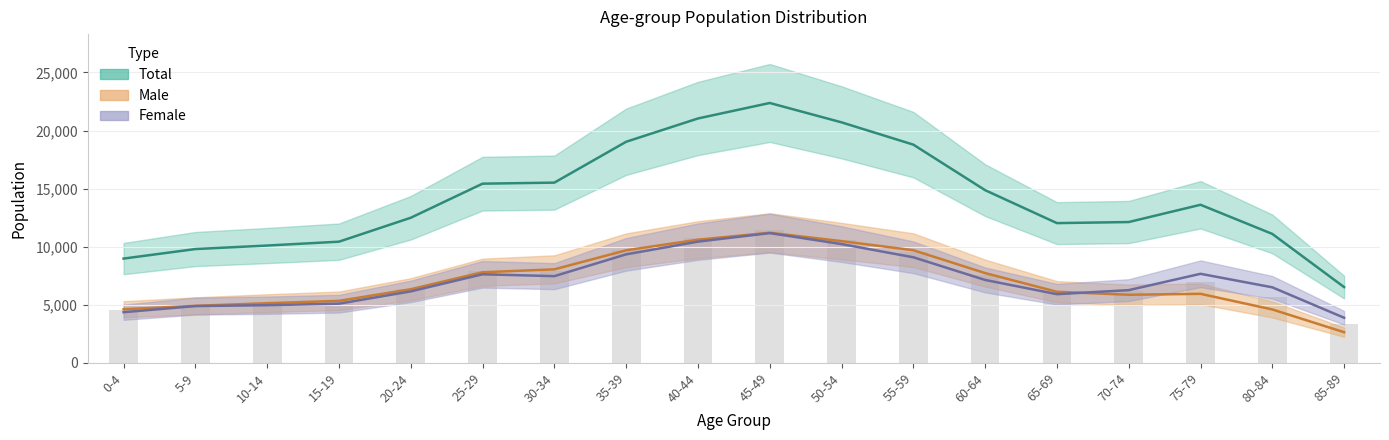

Reading left to right, what are all the values shown in this chart?

Total: 8977	9797	10100	10432	12492	15426	15515	19033	21038	22372	20705	18786	14866	12030	12122	13609	11100	6522
Male: 4616	4908	5136	5337	6339	7800	8051	9691	10603	11201	10479	9697	7728	6118	5862	5942	4597	2639
Female: 4361	4889	4964	5095	6153	7626	7464	9342	10435	11171	10226	9089	7138	5912	6260	7667	6503	3883